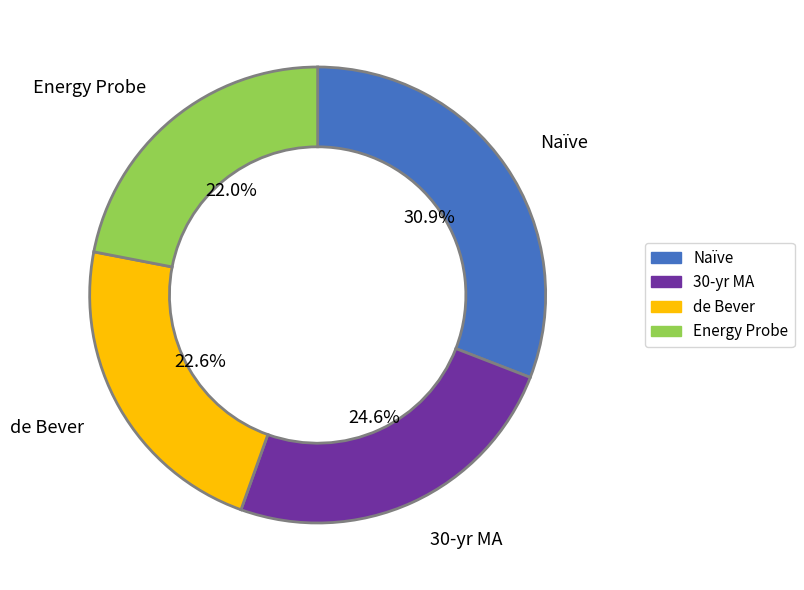

Is there any slice that represents more than half of the pie?

No